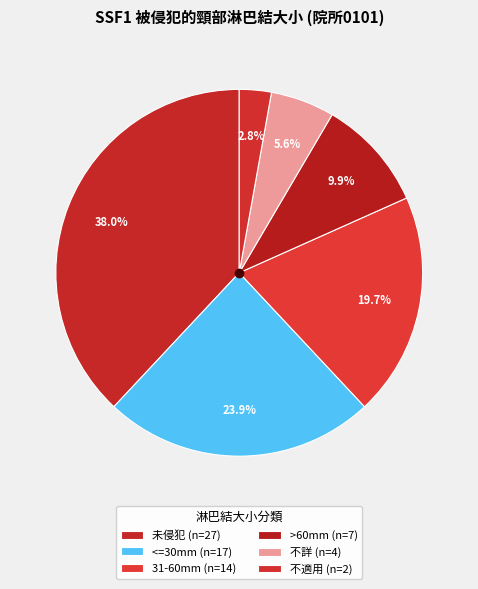

Count the number of slices in the pie.

6